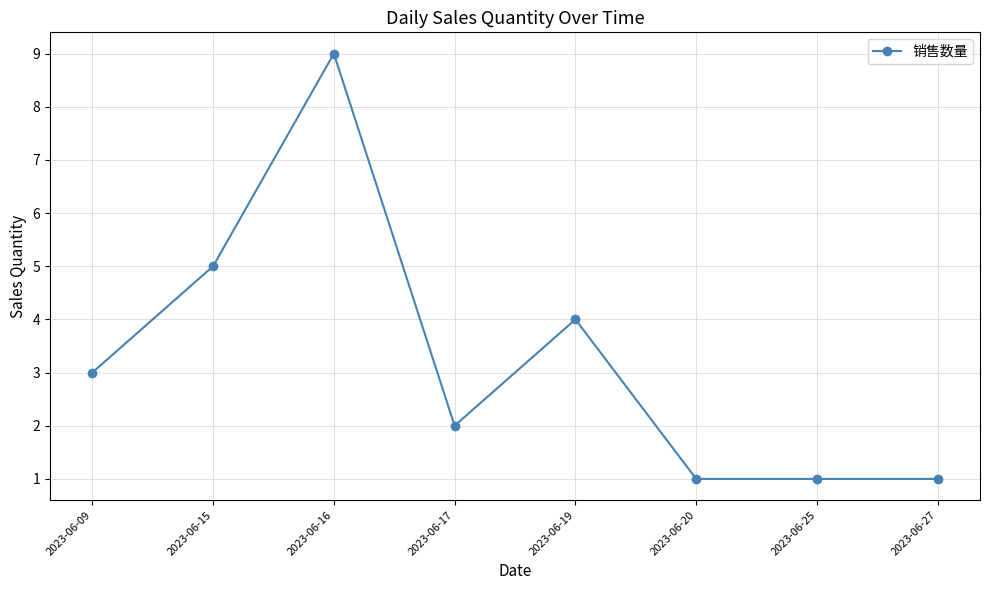

True or false: the data shows 5 at 2023-06-15.

True